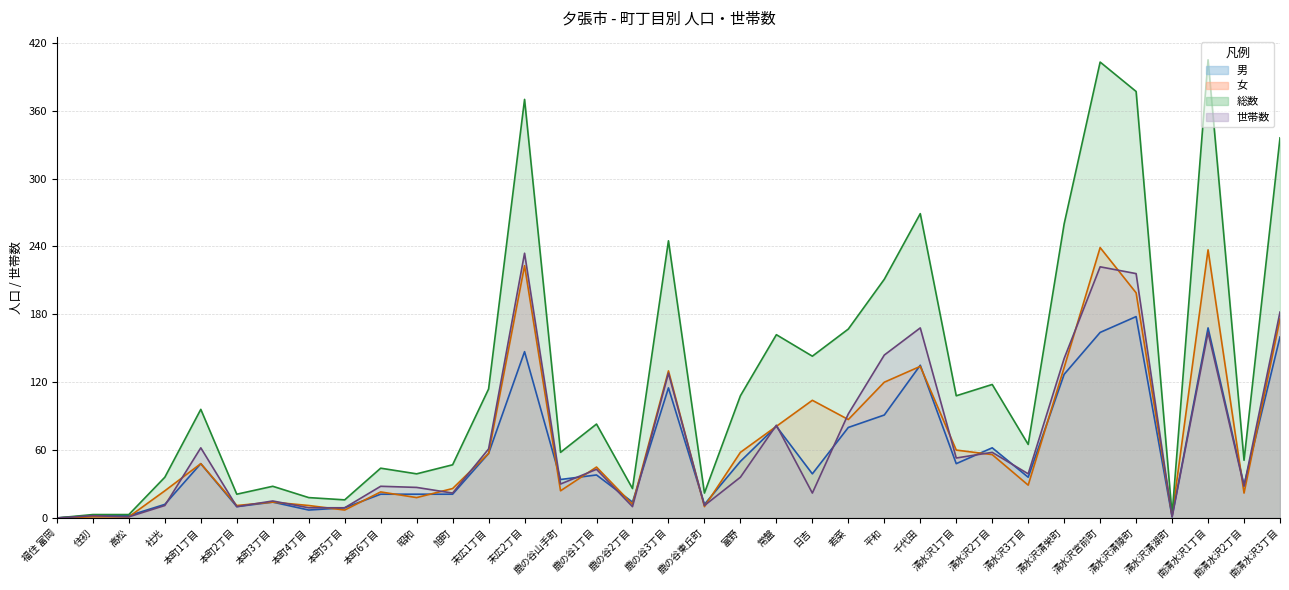

How many lines are shown in the chart?

4